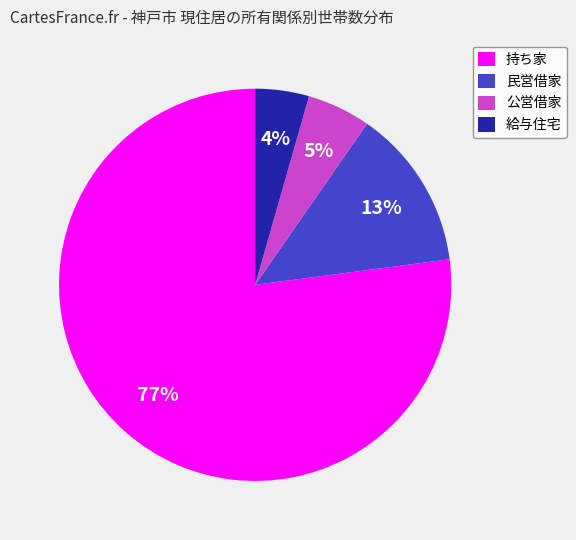

To the nearest percent, what is the difference between the 公営借家 and 民営借家 slice percentages?

8%